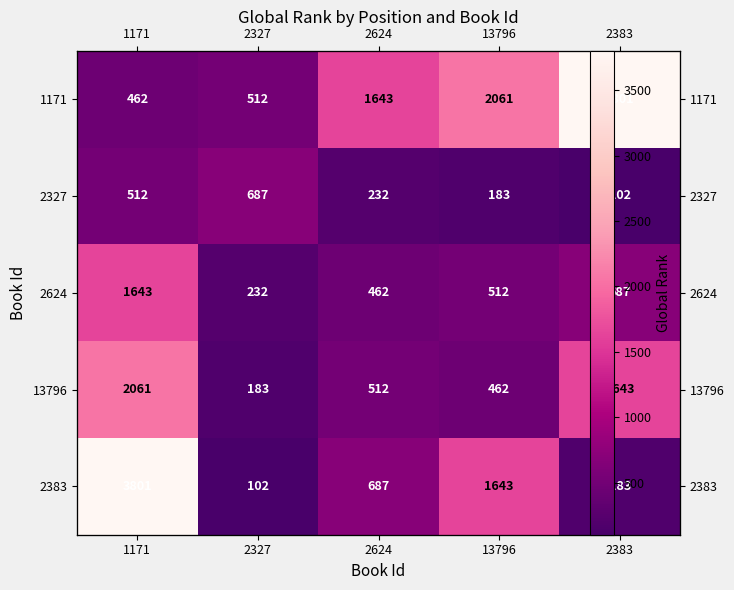

The 1171 series shows 3347 at 13796. True or false?

False